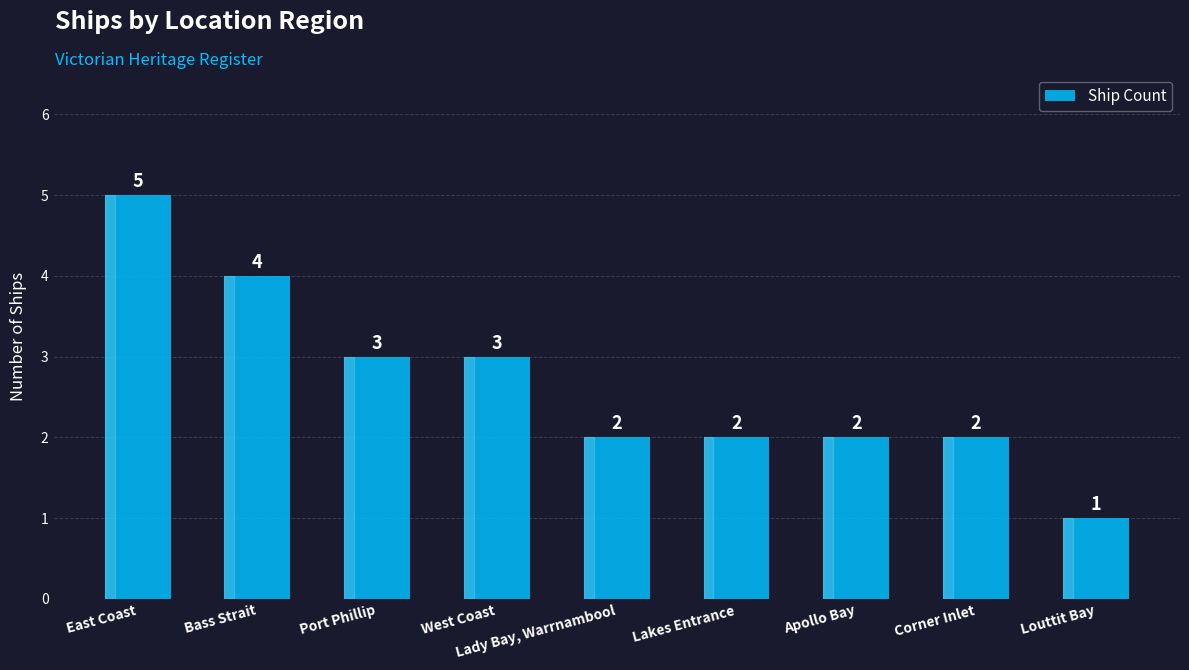

Between Corner Inlet and Louttit Bay, which is larger?

Corner Inlet